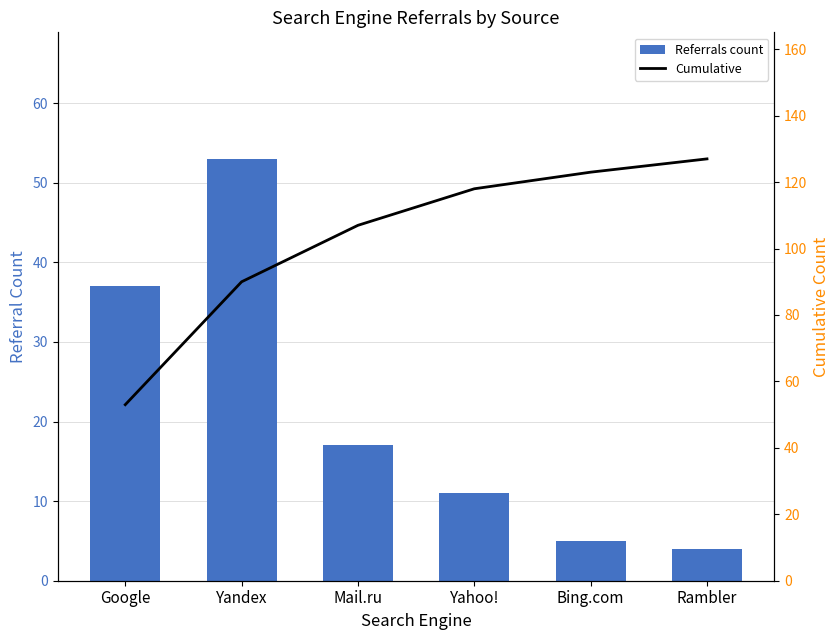

What is the difference between the second highest and minimum values in the Cumulative series?

70